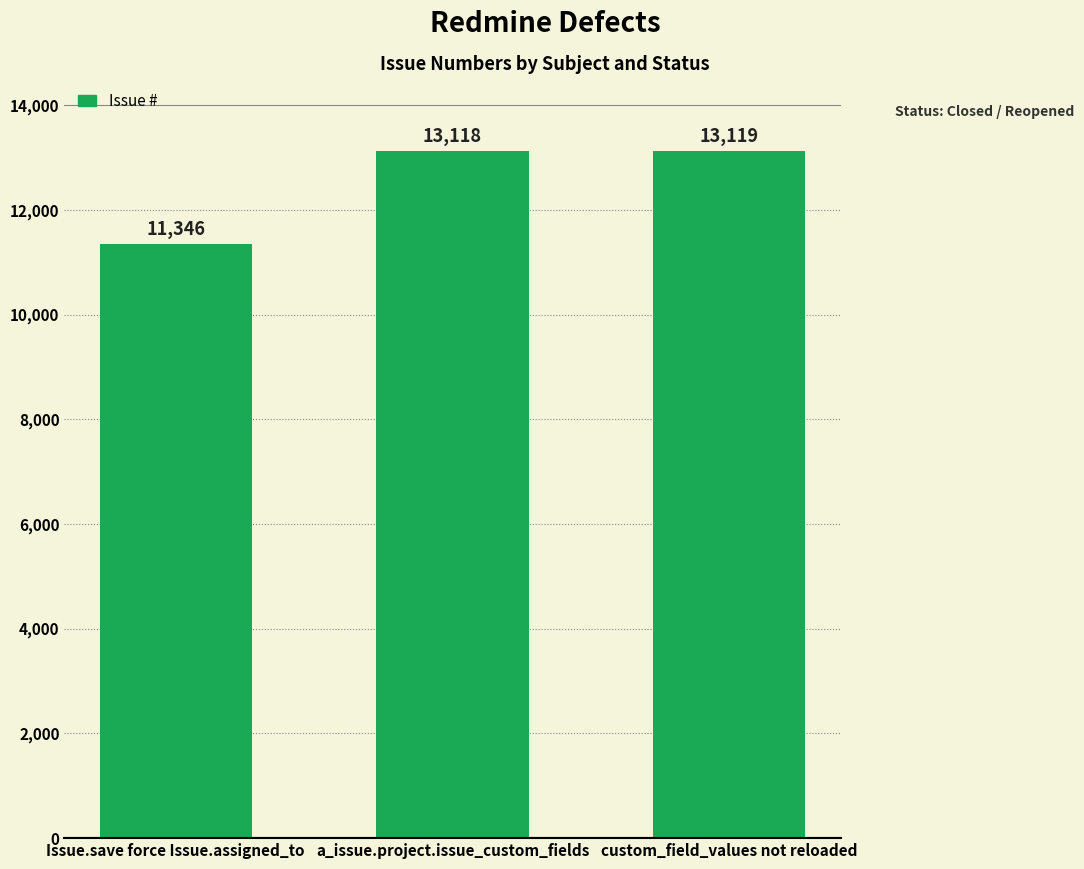

What is the smallest value displayed?

11346